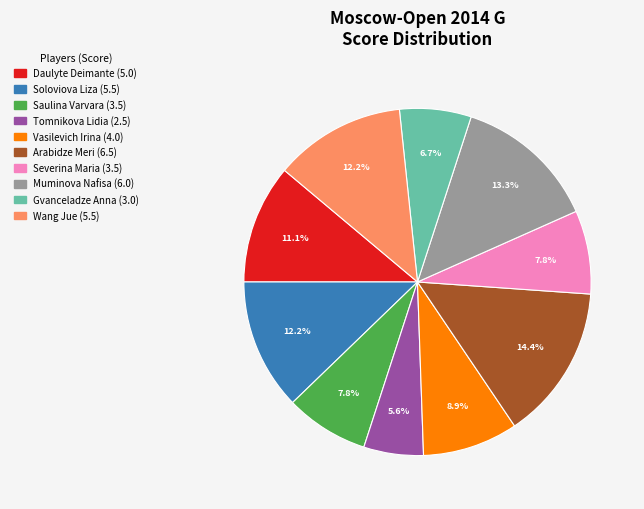

Does any single category account for the majority?

No